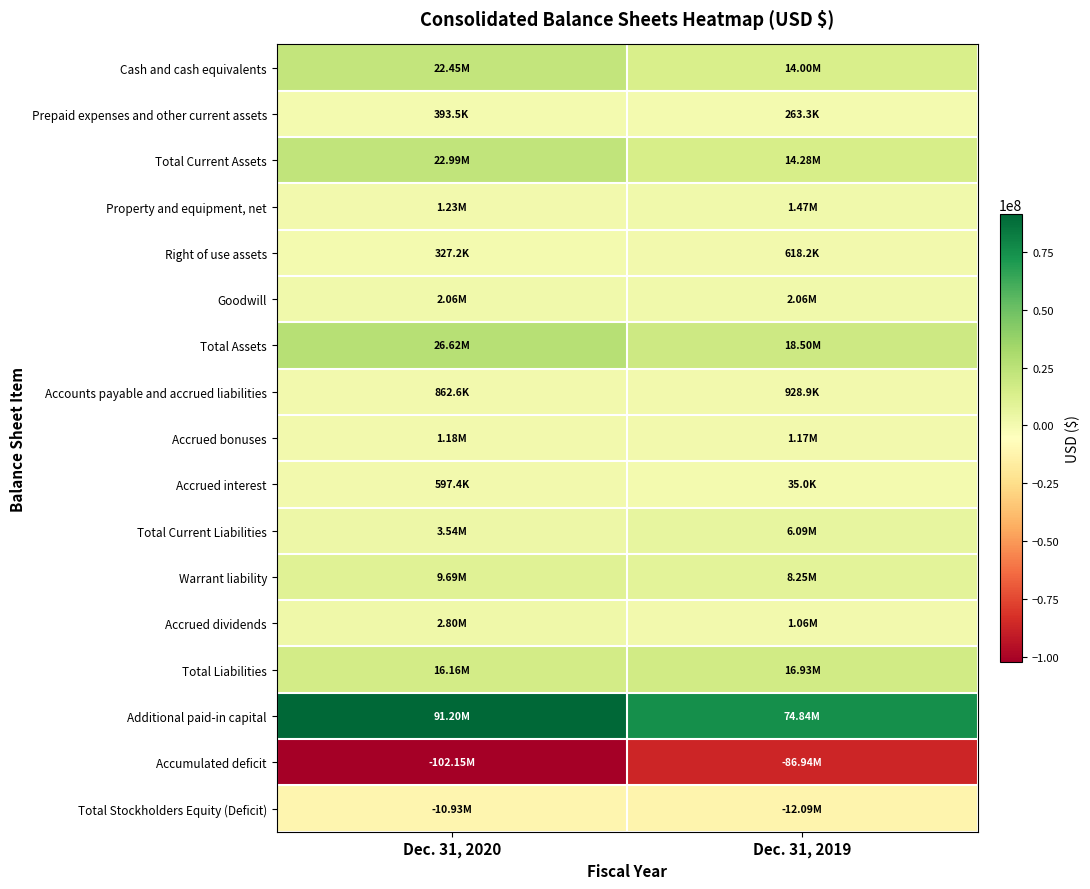

Which series has the largest total across all categories?

Additional paid-in capital